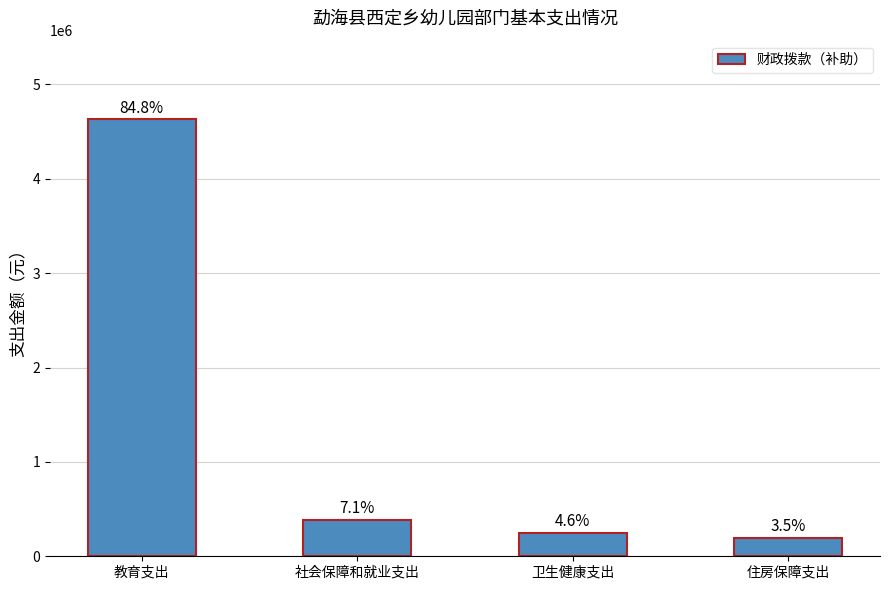

List the labels in order of value, smallest first.

住房保障支出, 卫生健康支出, 社会保障和就业支出, 教育支出